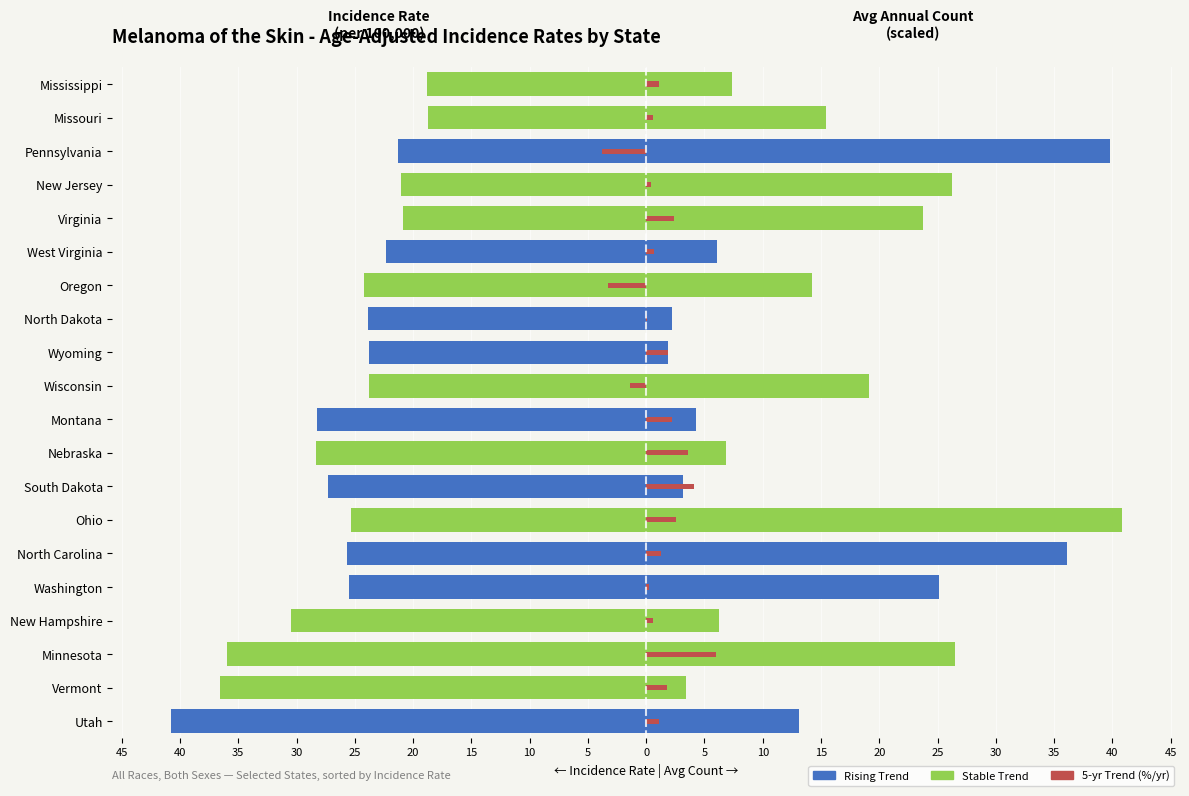

What is the average value?

1.1